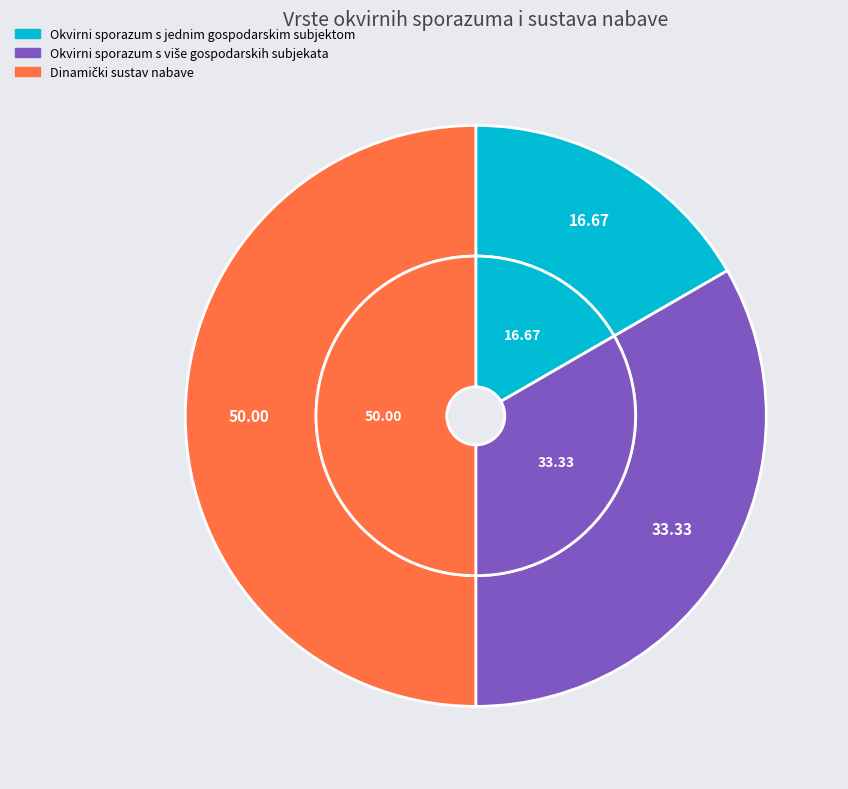

Is there any slice that represents more than half of the pie?

No